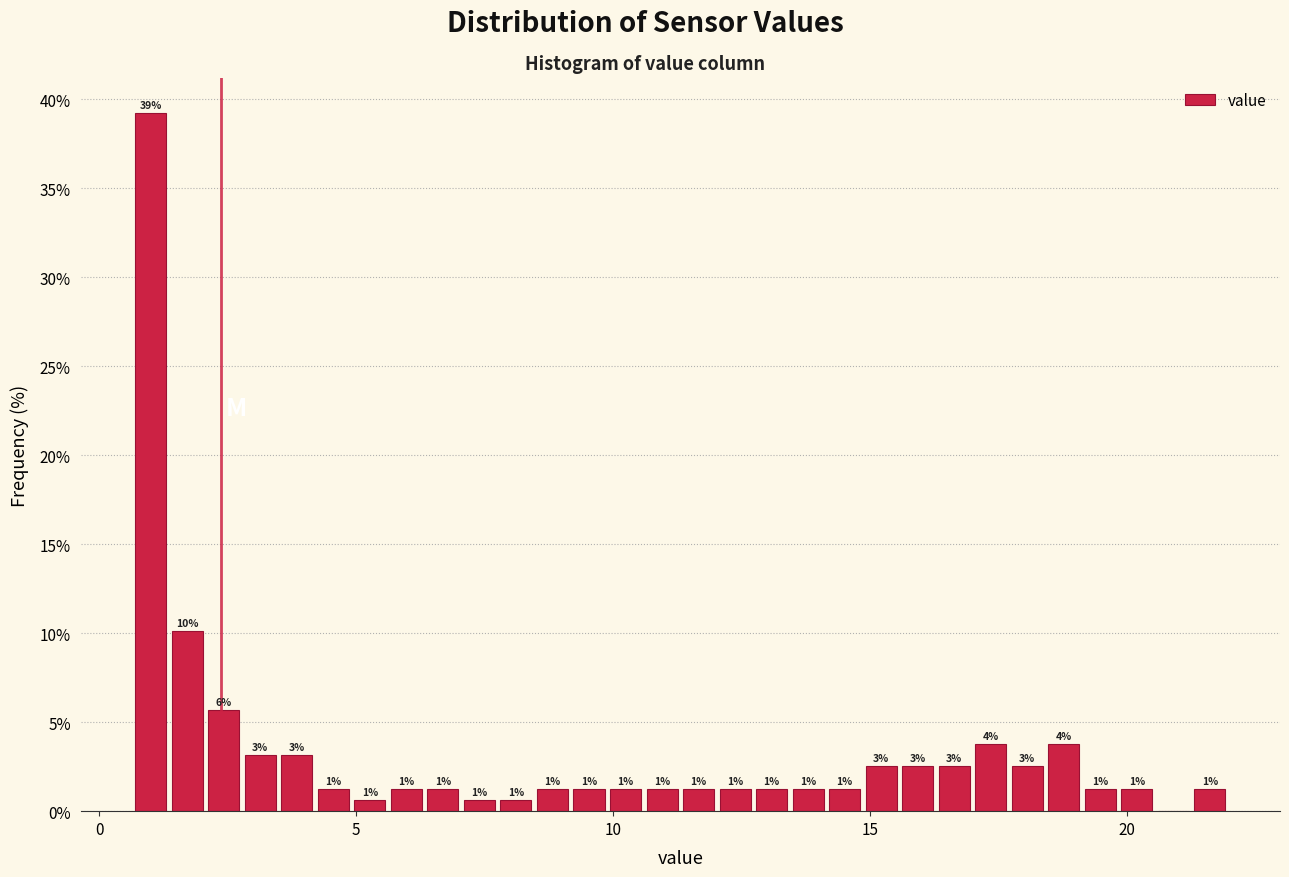

Around what value on the x-axis is the tallest bar? Give the approximate position of its centre, as read against the axis.

1.0